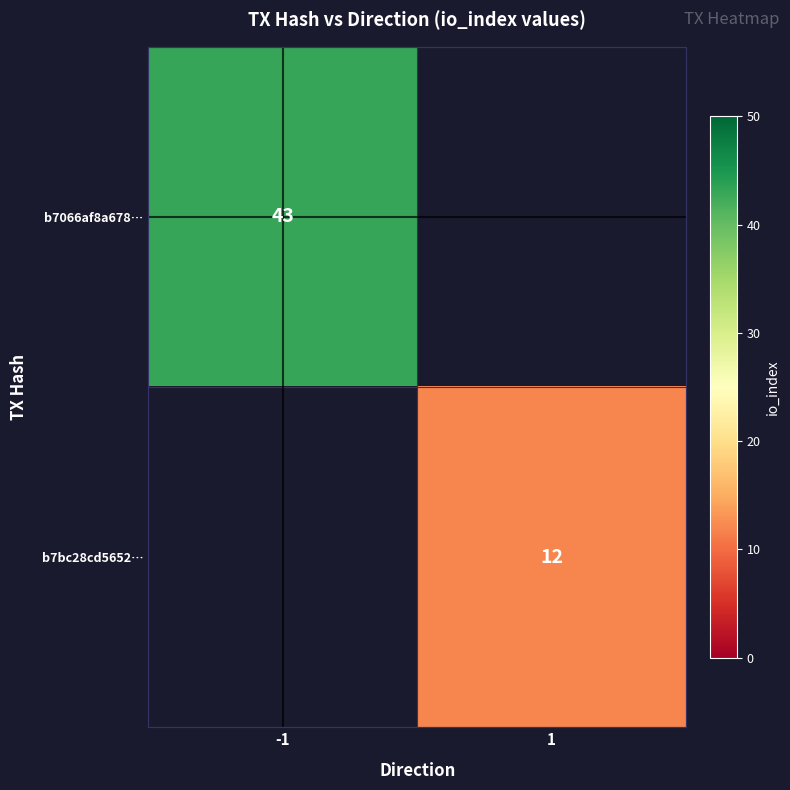

The value of b7bc28cd5652… at 1 is 19. True or false?

False